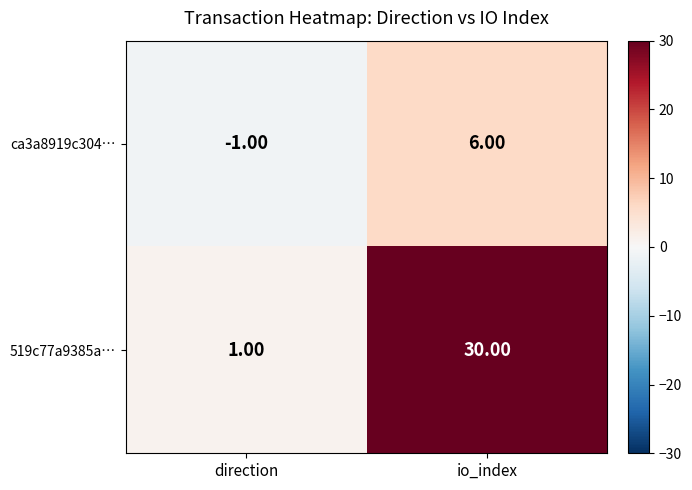

List the series in order of their peak value, lowest first.

ca3a8919c304…, 519c77a9385a…